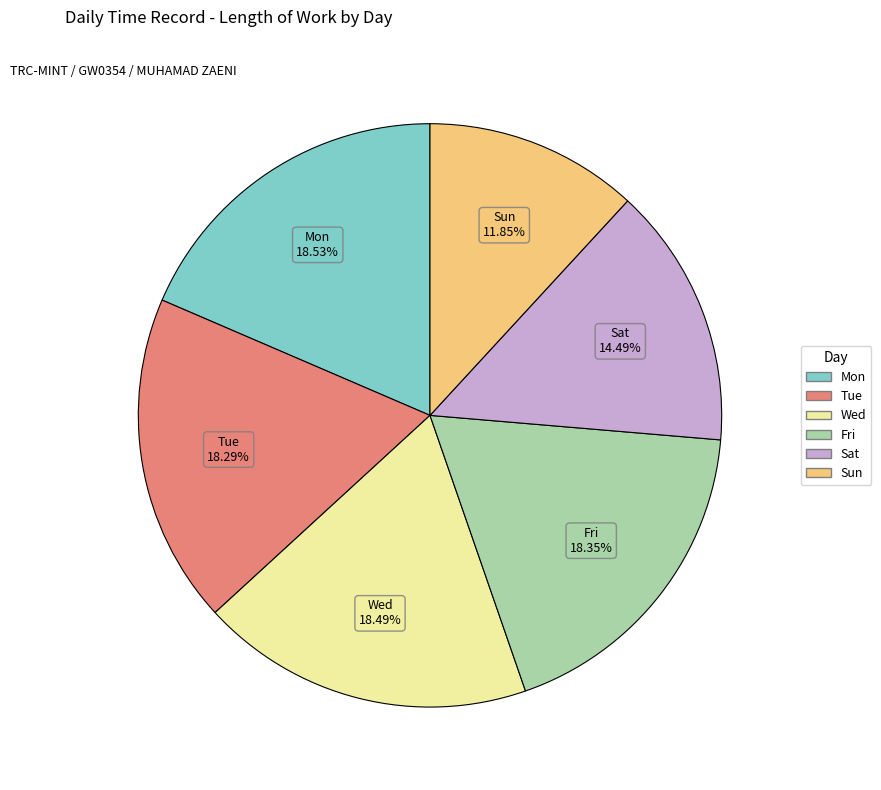

Is there a majority slice in this chart?

No